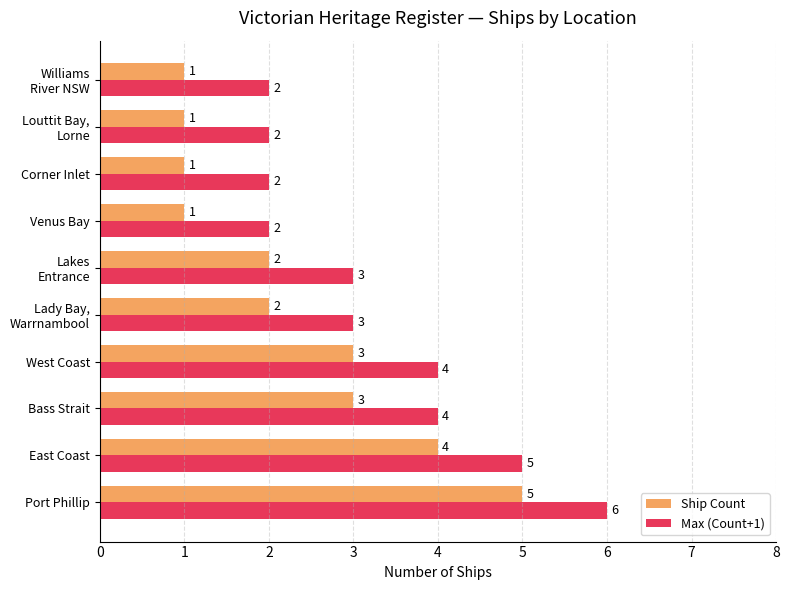

What is the highest value of the Max (Count+1) series?

6